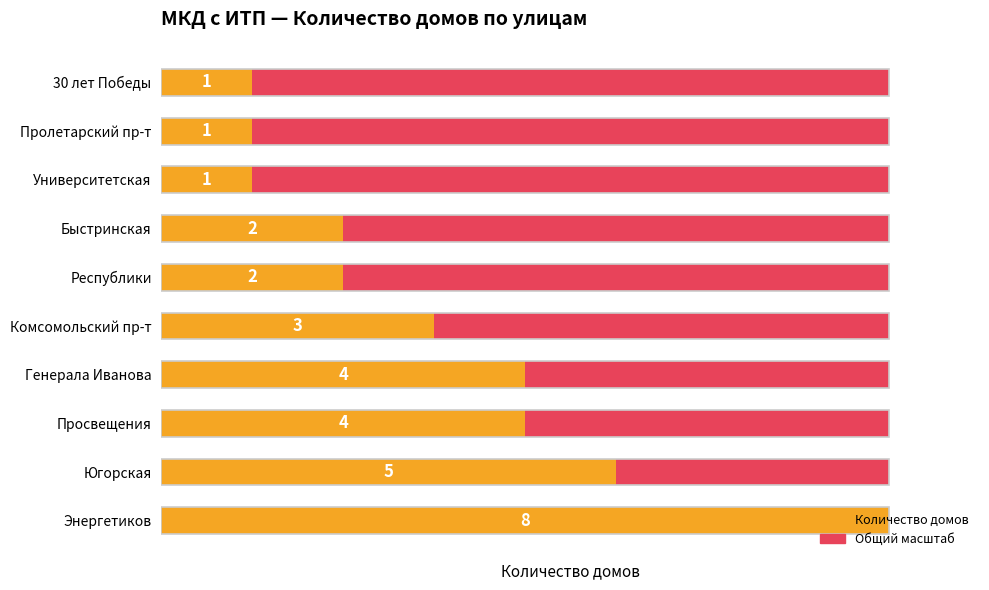

What is the value of the Количество домов bar at the 4th from the left?

4.0